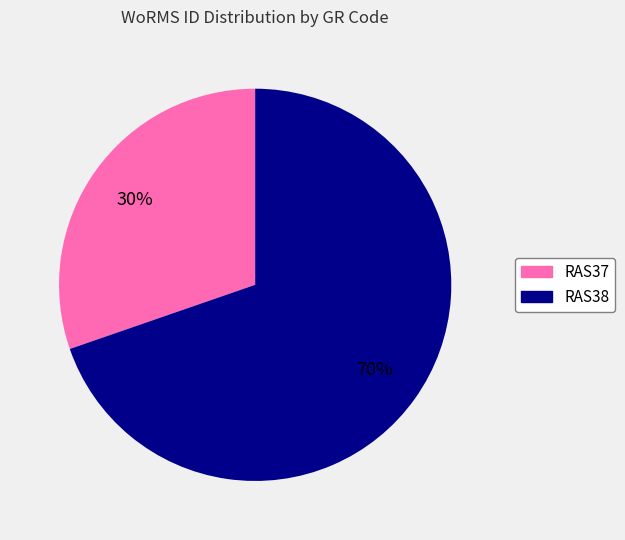

Between RAS37 and RAS38, which is larger?

RAS38